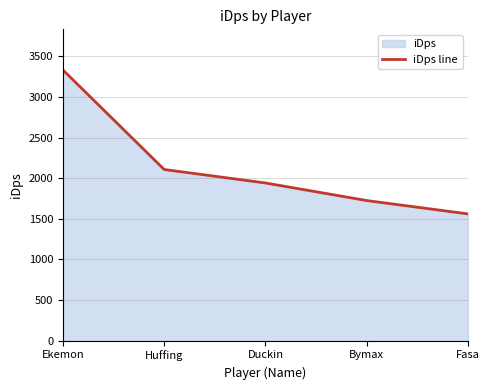

What is the greatest value displayed?

3332.2